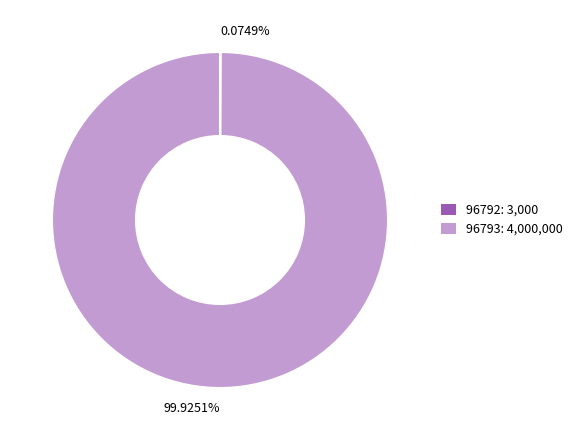

Does 96793: 4,000,000 account for over 50% of the chart?

Yes